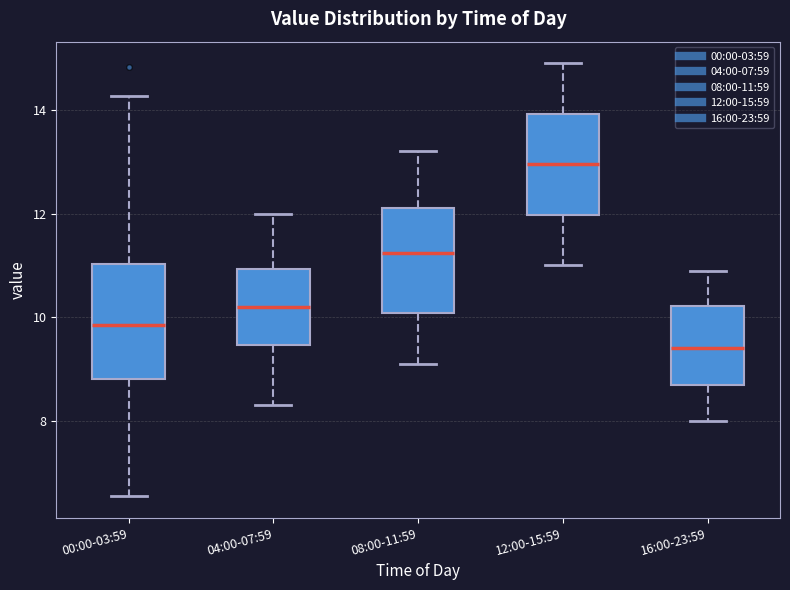

Which box's median line is the lowest?

16:00-23:59